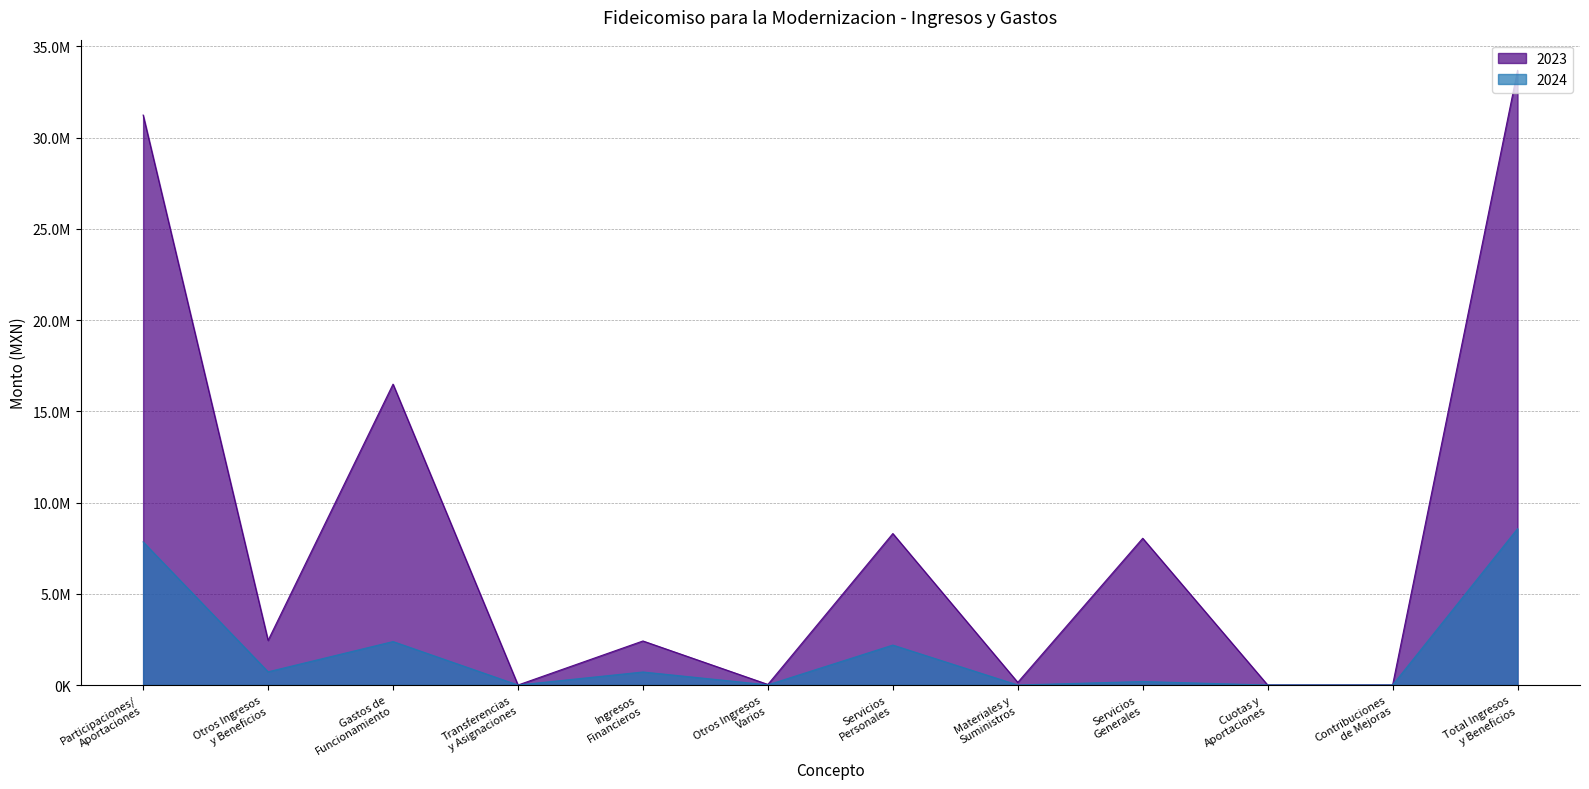

Is it true that 2023 equals 18462226.4 at Transferencias
y Asignaciones?

False